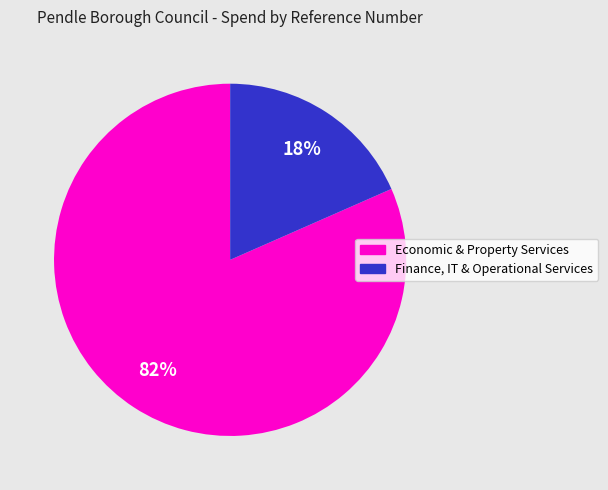

Is there a majority slice in this chart?

Yes